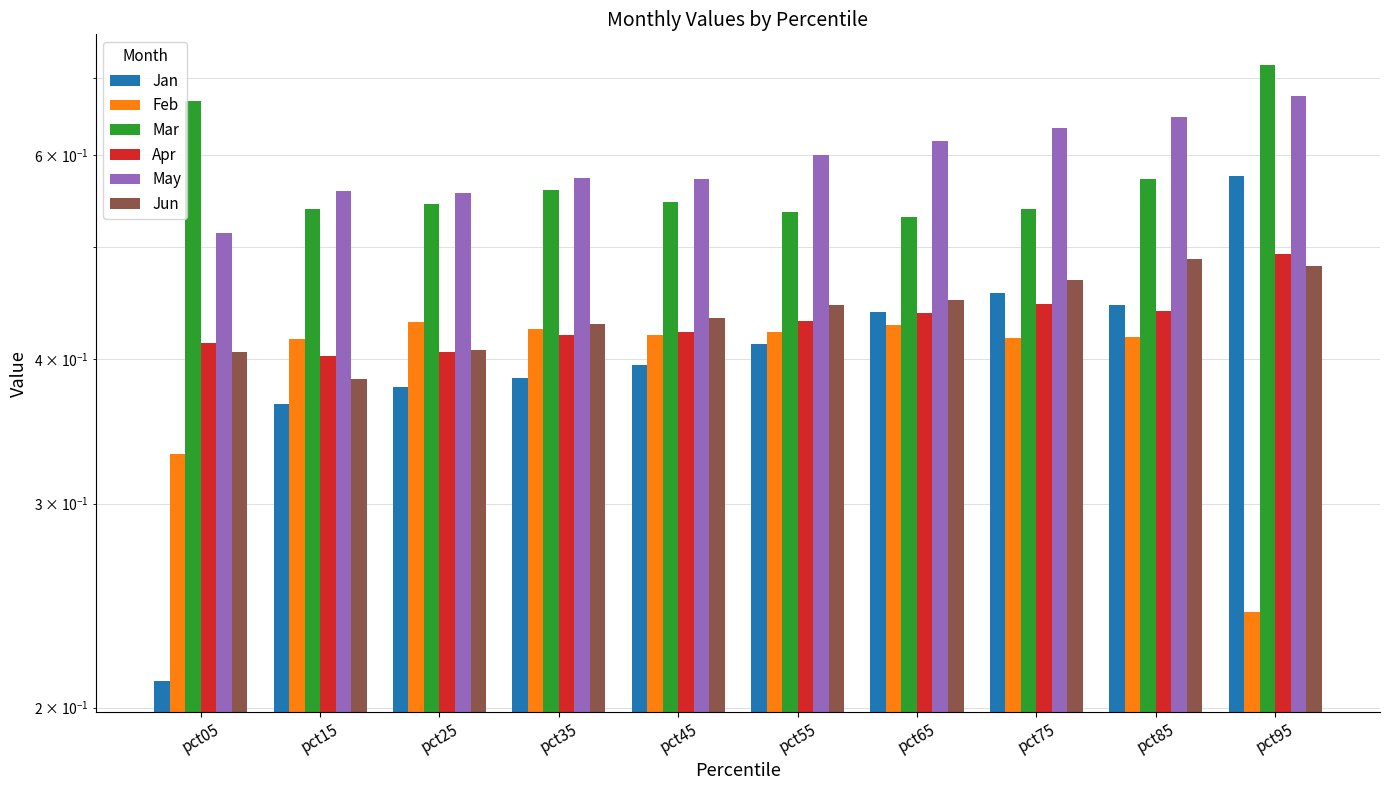

What is the difference between the second highest and second lowest values in the May series?

0.1